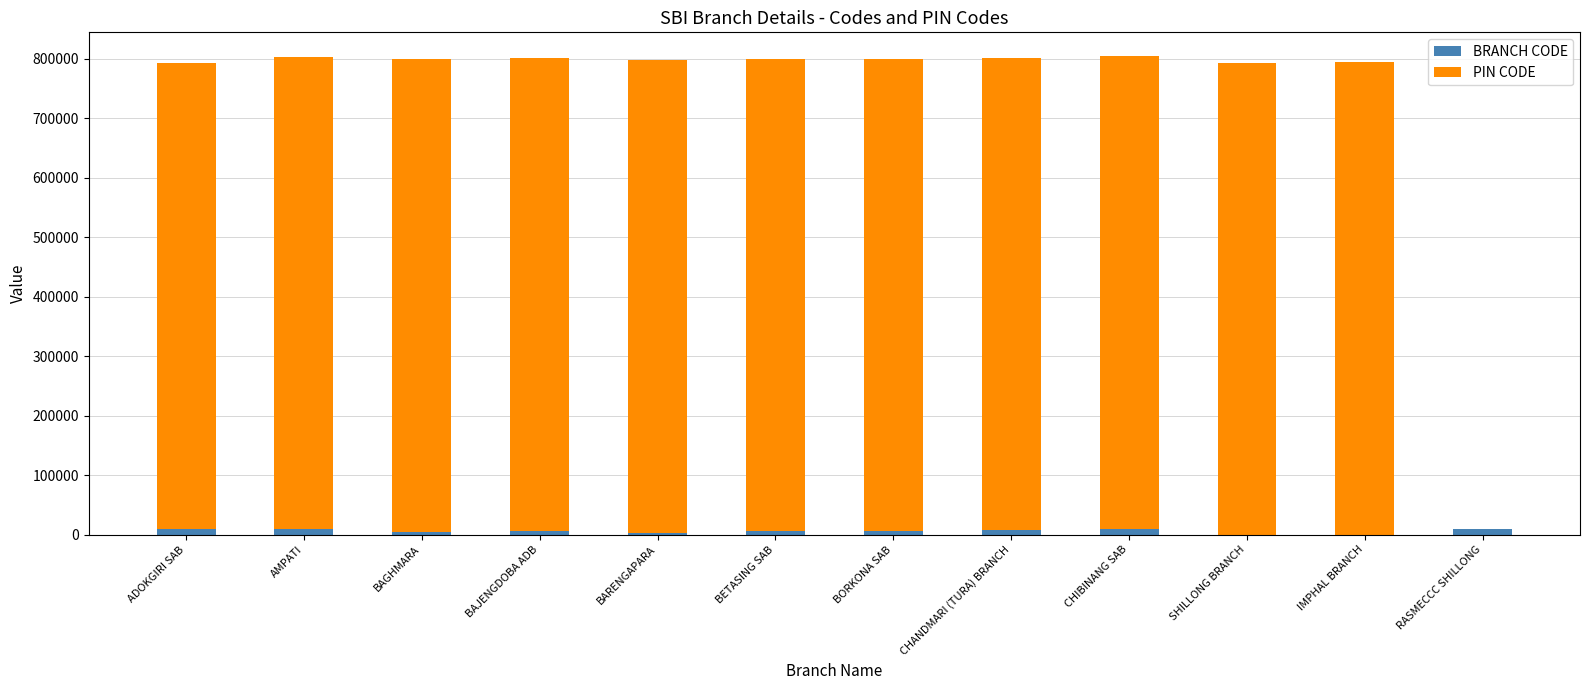

What are all the series names shown in the legend?

BRANCH CODE, PIN CODE